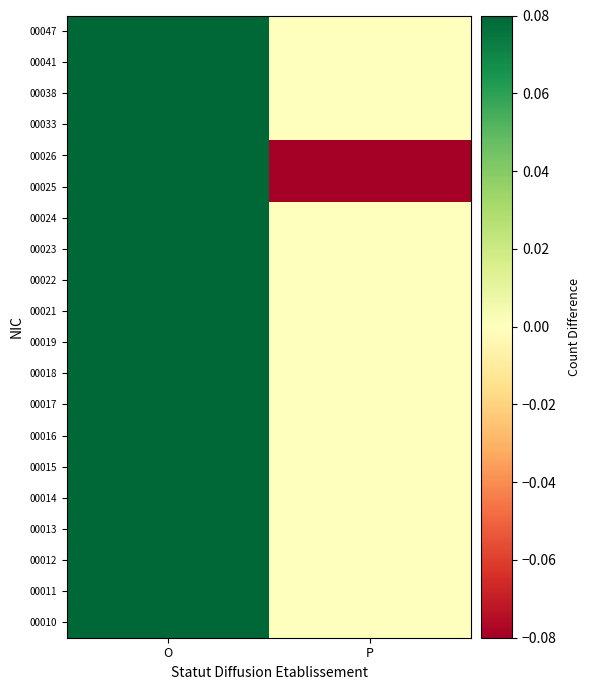

Reading left to right, list all the values displayed in this chart.

00010: O=1.0	P=-0.0
00011: O=1.0	P=-0.0
00012: O=1.0	P=-0.0
00013: O=1.0	P=-0.0
00014: O=1.0	P=-0.0
00015: O=1.0	P=-0.0
00016: O=1.0	P=-0.0
00017: O=1.0	P=-0.0
00018: O=1.0	P=-0.0
00019: O=1.0	P=-0.0
00021: O=1.0	P=-0.0
00022: O=1.0	P=-0.0
00023: O=1.0	P=-0.0
00024: O=1.0	P=-0.0
00025: O=0.7	P=-0.3
00026: O=0.5	P=-0.5
00033: O=1.0	P=-0.0
00038: O=1.0	P=-0.0
00041: O=1.0	P=-0.0
00047: O=1.0	P=-0.0